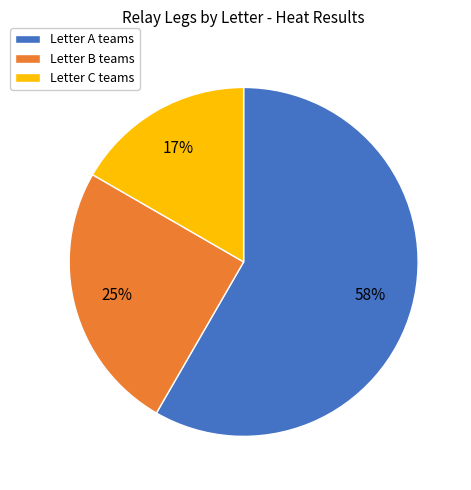

Does any single category account for the majority?

Yes